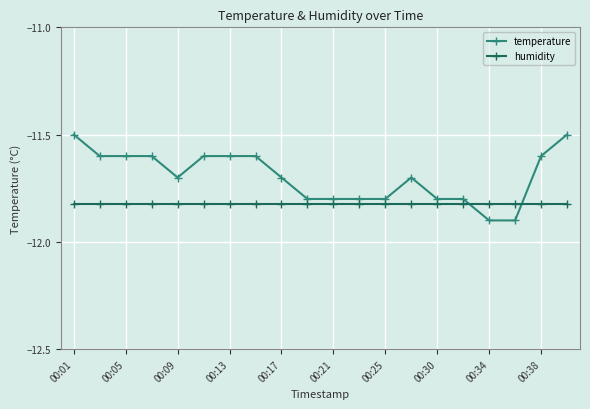

Which series has the largest range (max minus min)?

temperature